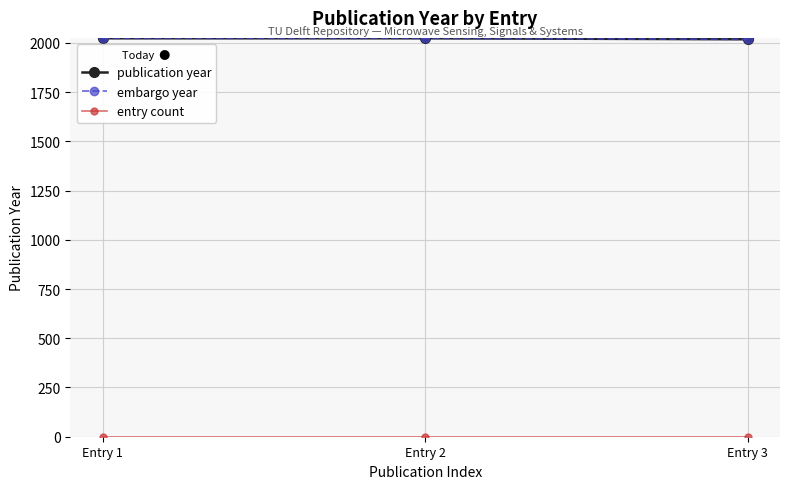

Does the chart have visible grid lines?

Yes